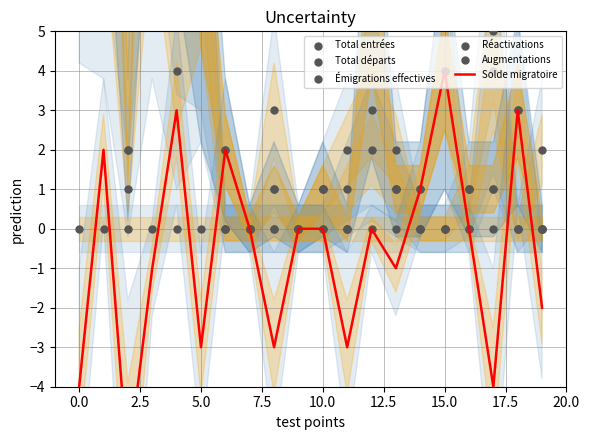

Which series has the widest spread of Y values?

Total entrées